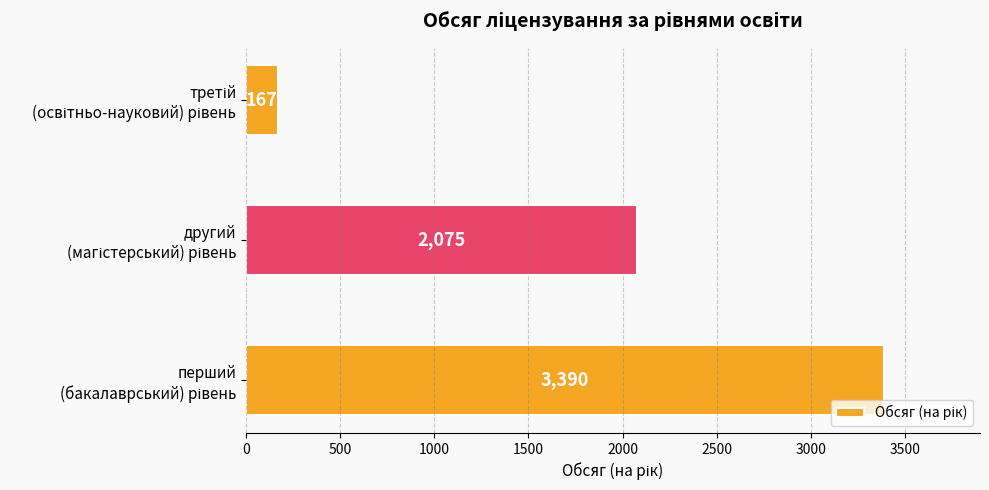

How many values are between 167 and 3390?

3